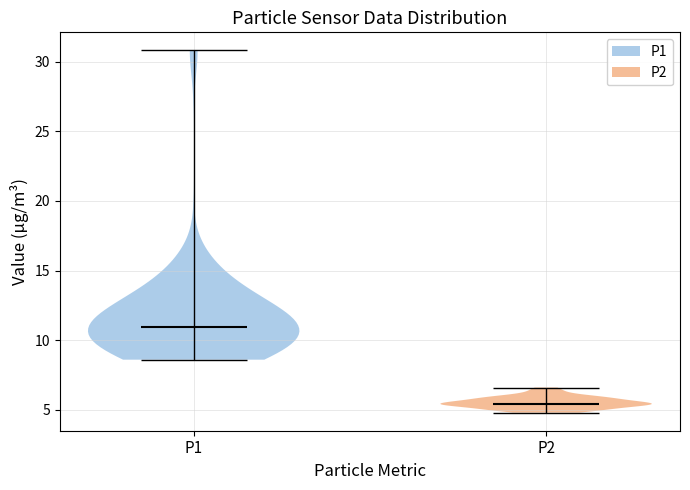

Reading left to right, read every violin against the y-axis: where its median line is, and the lowest and highest points it reaches. The values are not printed on the chart, so give them approximately, as read against the axis.

P1: median line 11.0, lowest point 8.5, highest point 31.0
P2: median line 5.5, lowest point 5.0, highest point 6.5